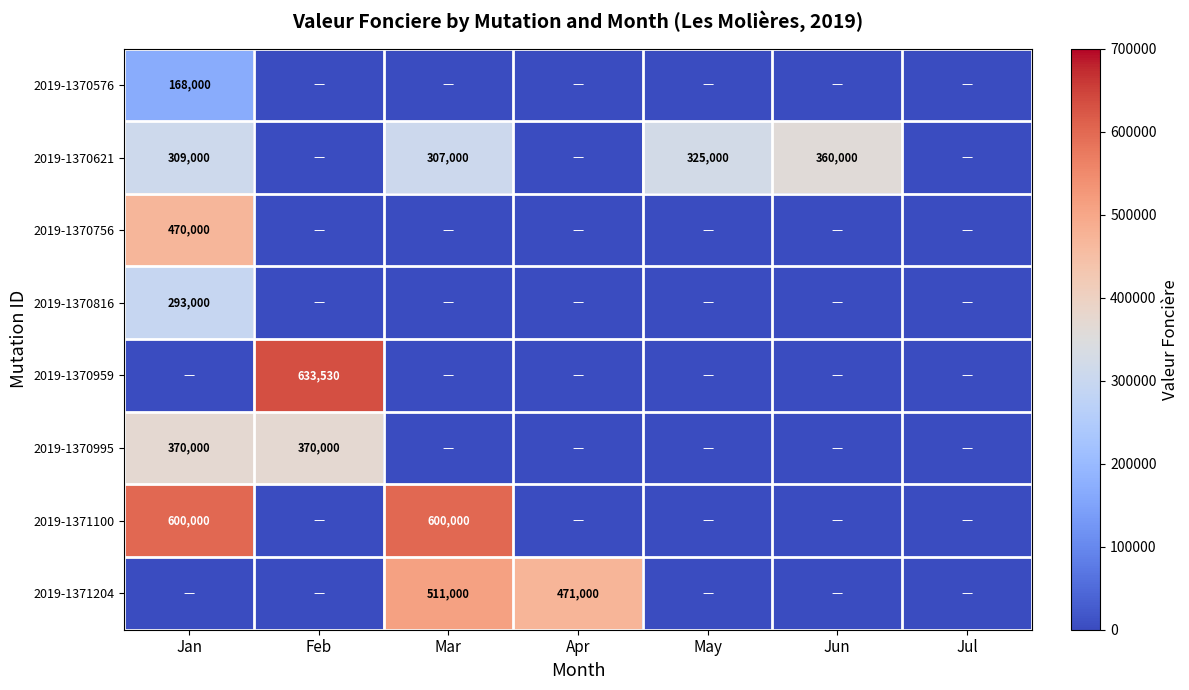

At which label is 2019-1371204 closest to 255500?

Apr